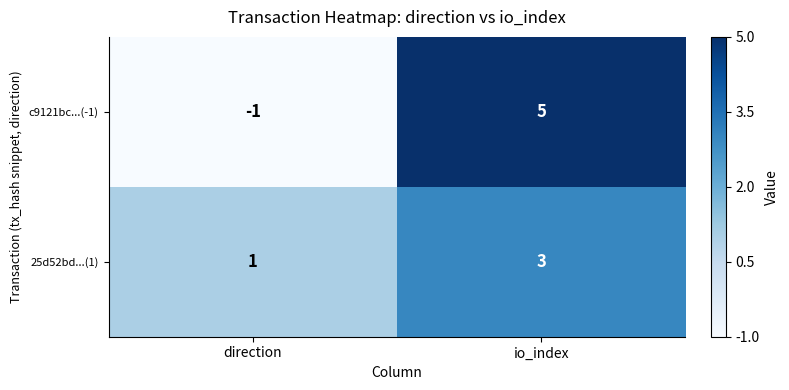

What is the sum of the 25d52bd...(1) values at io_index and direction?

4